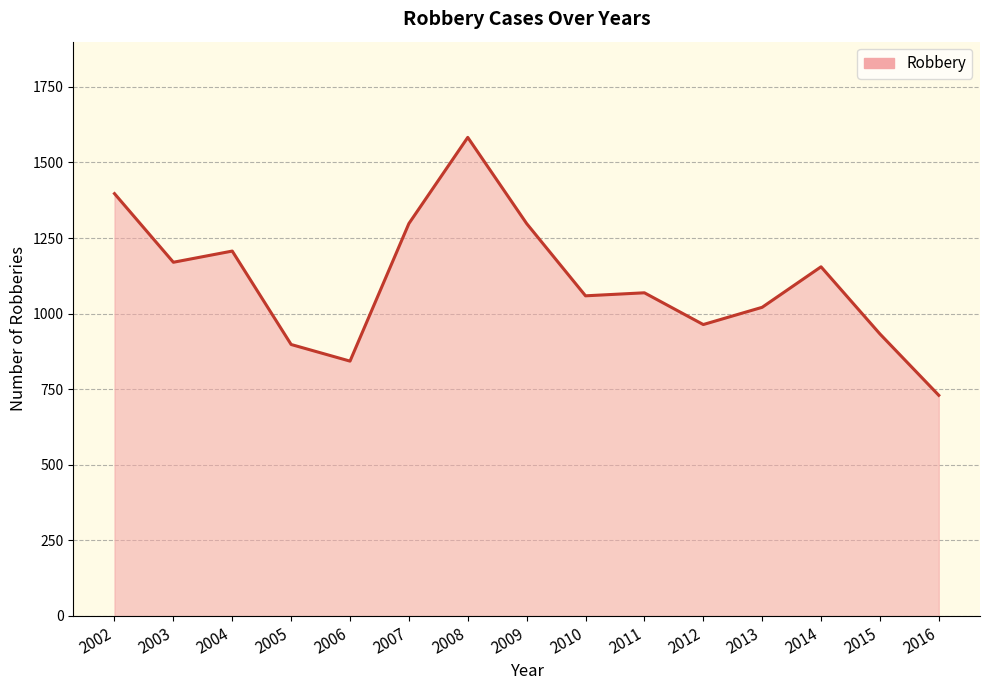

How many categories are shown in the chart?

15